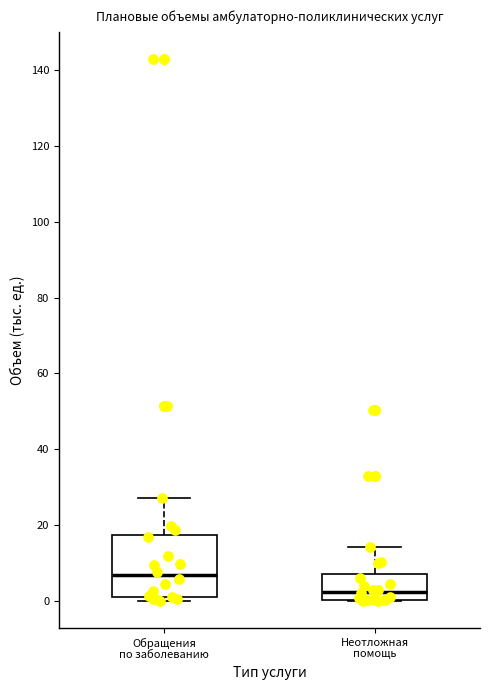

Where does the upper whisker of the box for Обращения по заболеванию end on the y-axis? The values are not printed on the chart, so give them approximately, as read against the axis.

28